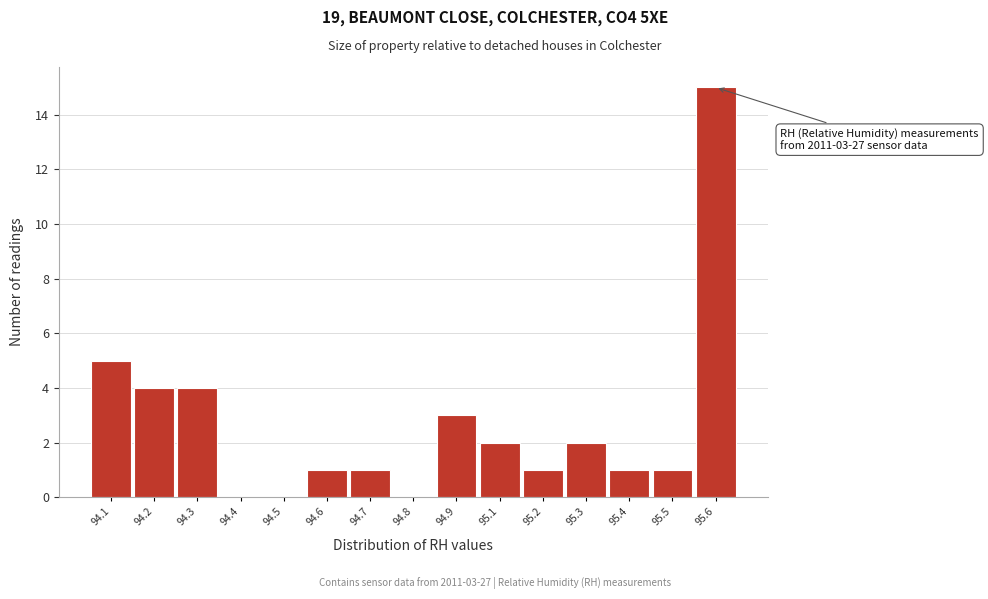

Reading left to right, list all the values displayed in this chart.

94.1=5	94.2=4	94.3=4	94.4=0	94.5=0	94.6=1	94.7=1	94.8=0	94.9=3	95.1=2	95.2=1	95.3=2	95.4=1	95.5=1	95.6=15